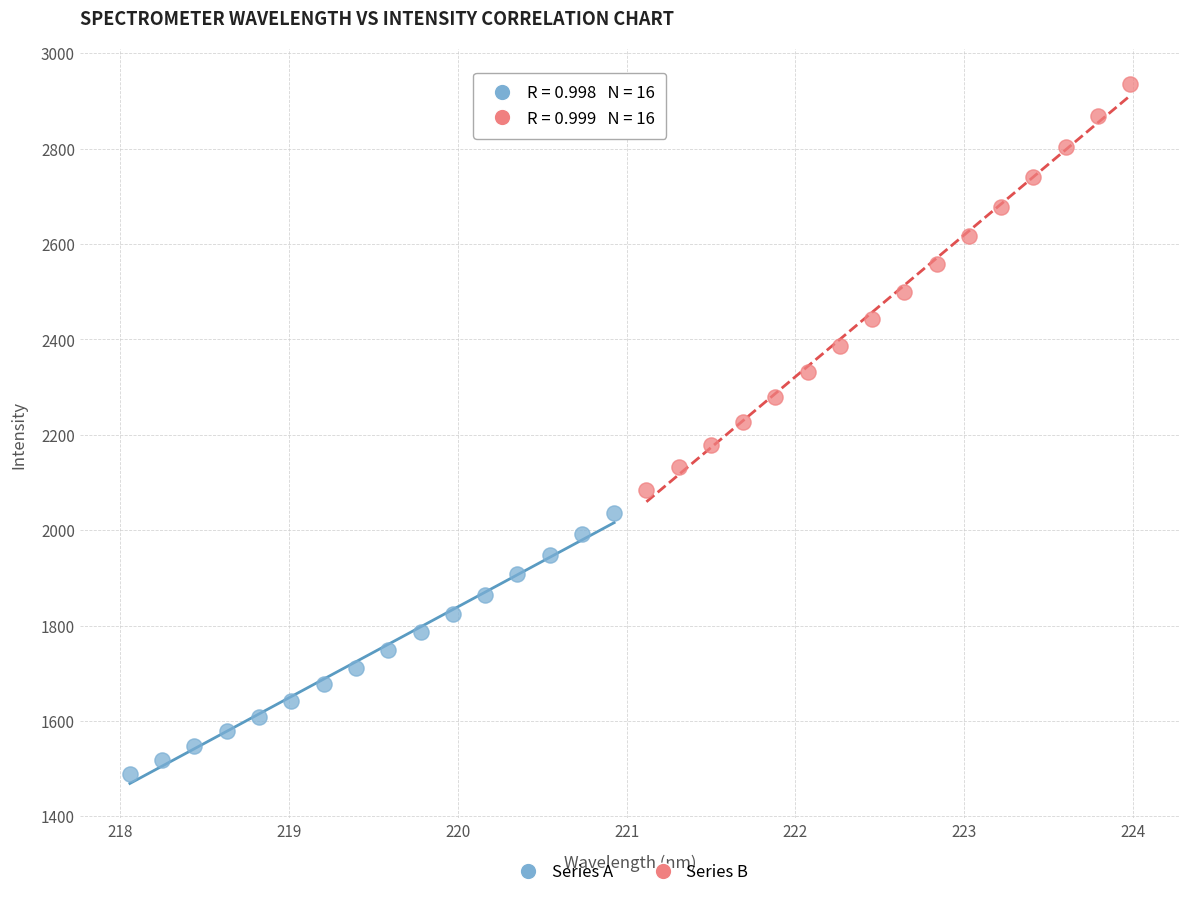

Which series contains the lowest Y value?

Series A